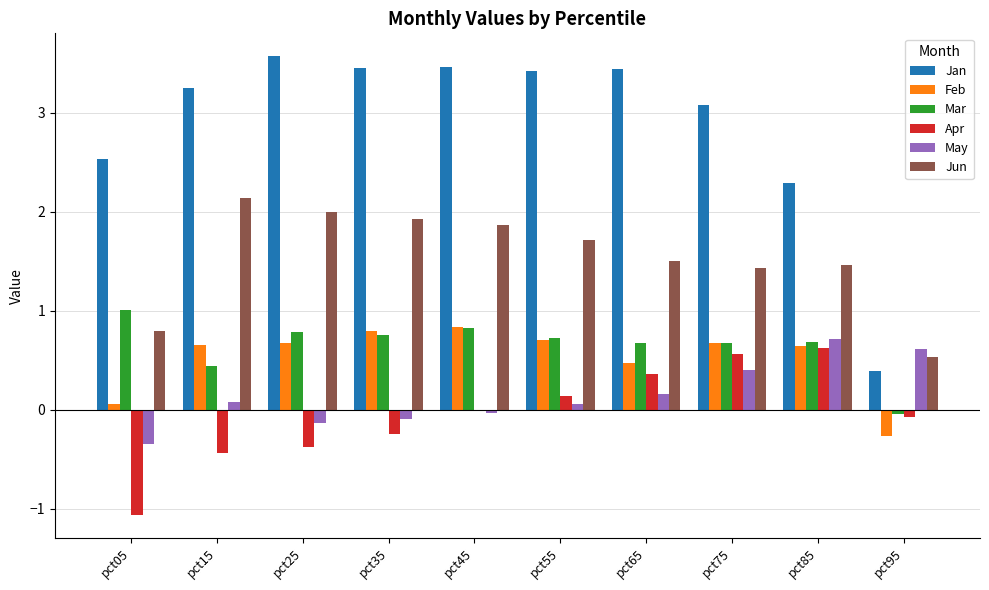

Which series has the largest total across all categories?

Jan